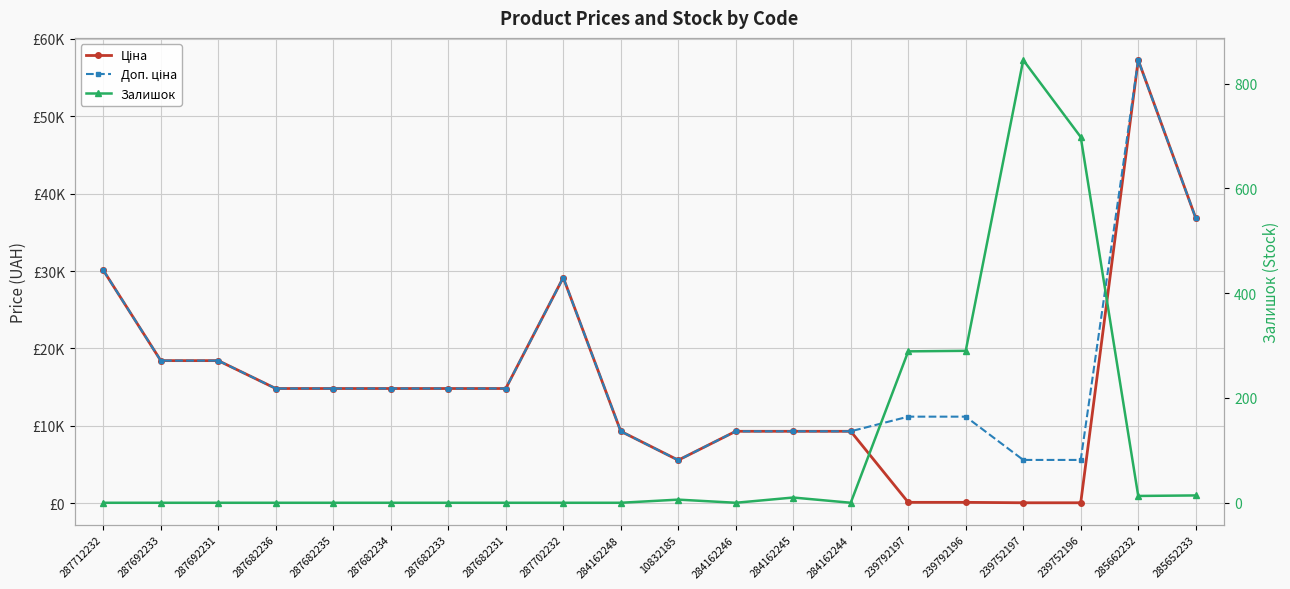

What is the sum of all Ціна values?

307342.3